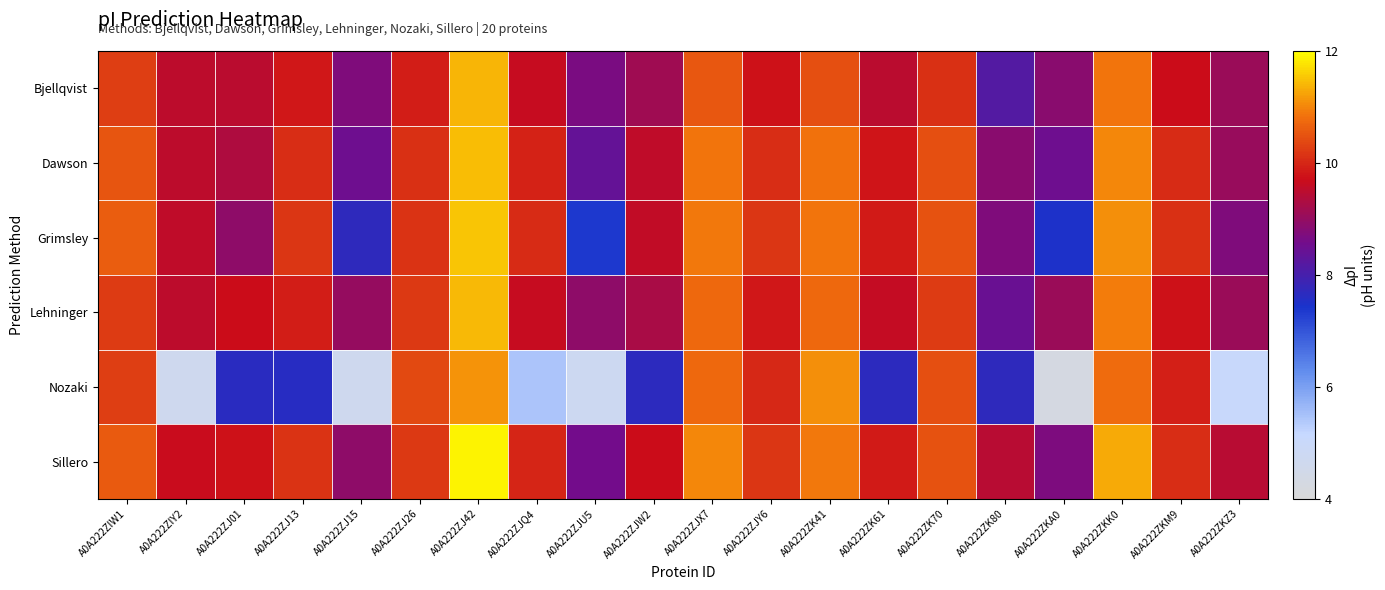

Which series has the largest total across all categories?

Sillero